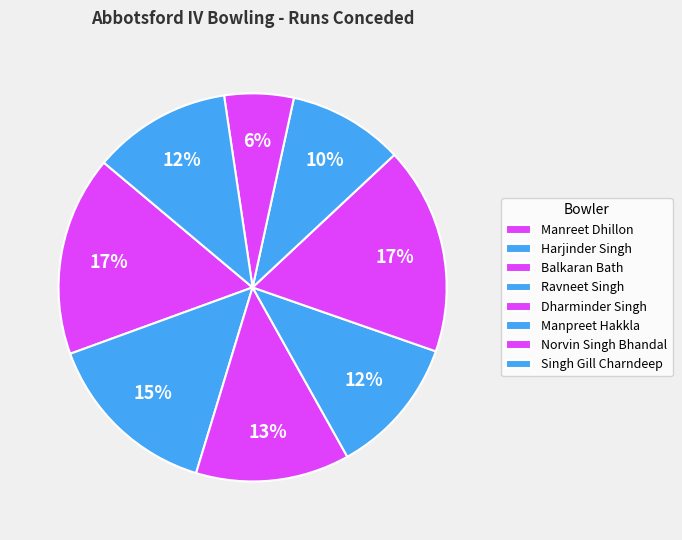

How many slices are in this pie chart?

8